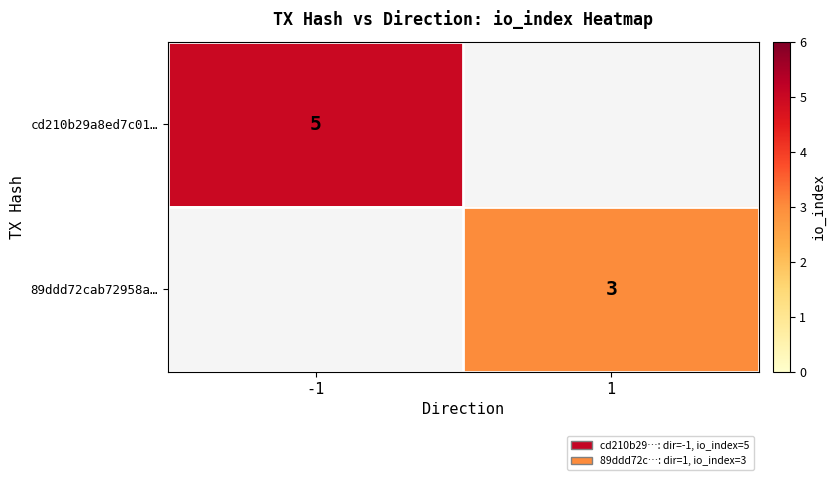

At which category does the chart reach its minimum across all series?

1